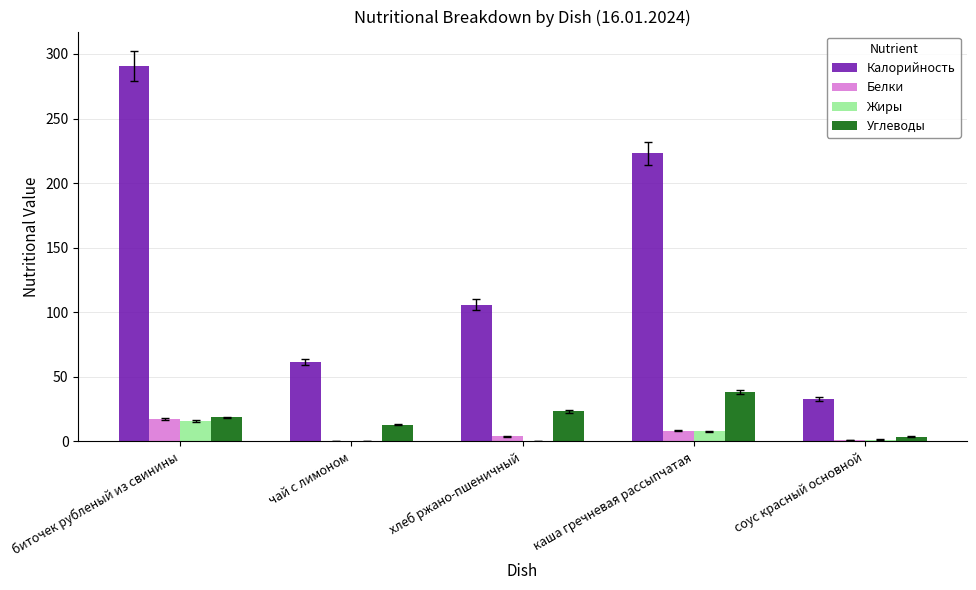

Count the number of data series in this chart.

4